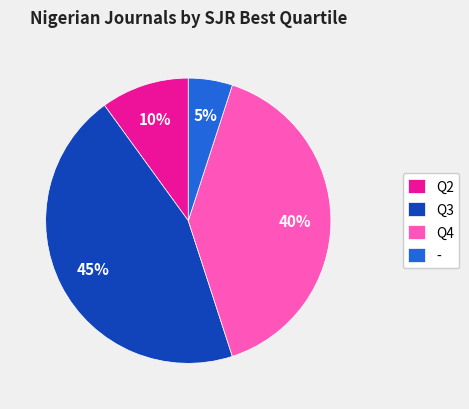

What is the largest slice in the pie chart?

Q3